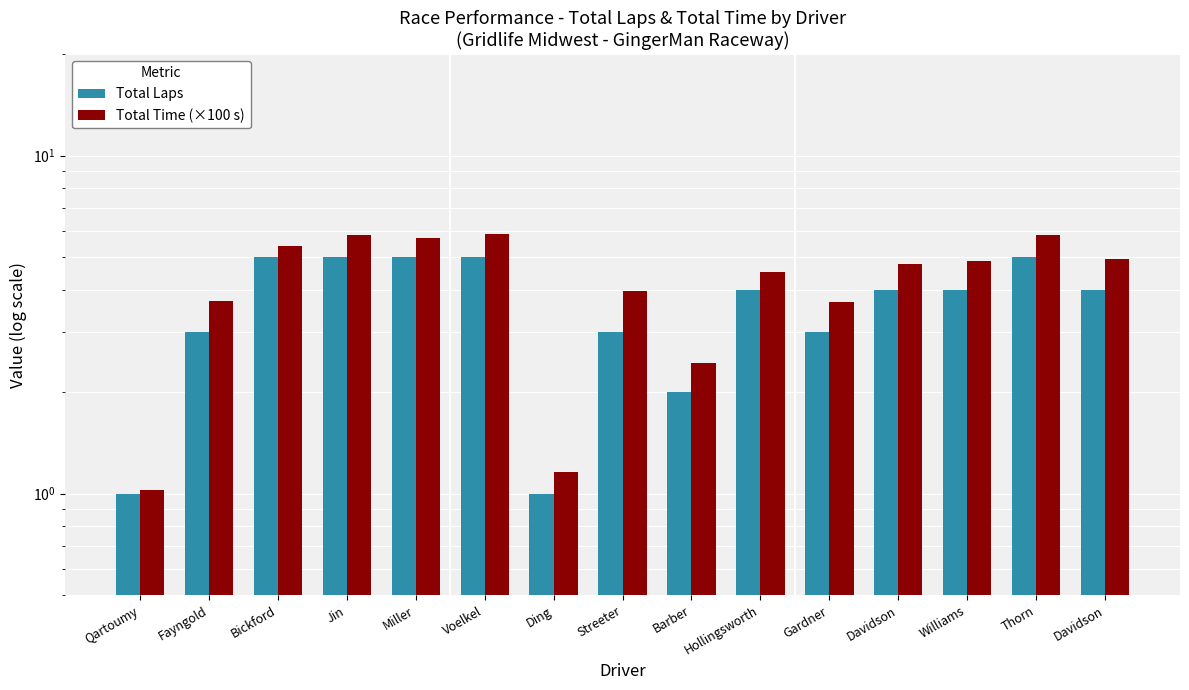

How many data points in Total Laps are less than 4?

6